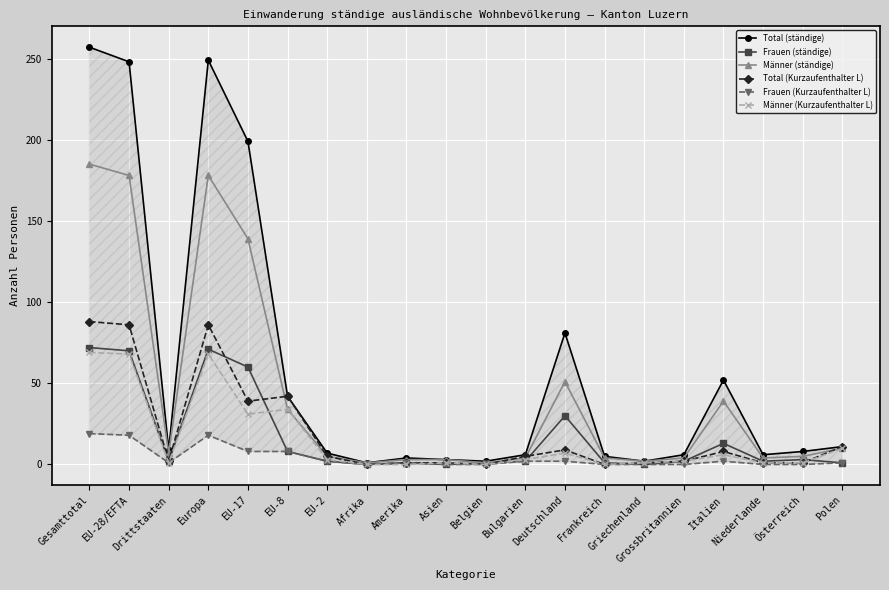

True or false: Total (ständige) and Total (Kurzaufenthalter L) cross at least once.

False